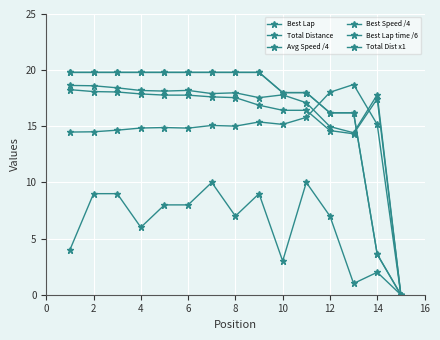

Is this an area chart (filled region under the line)?

No